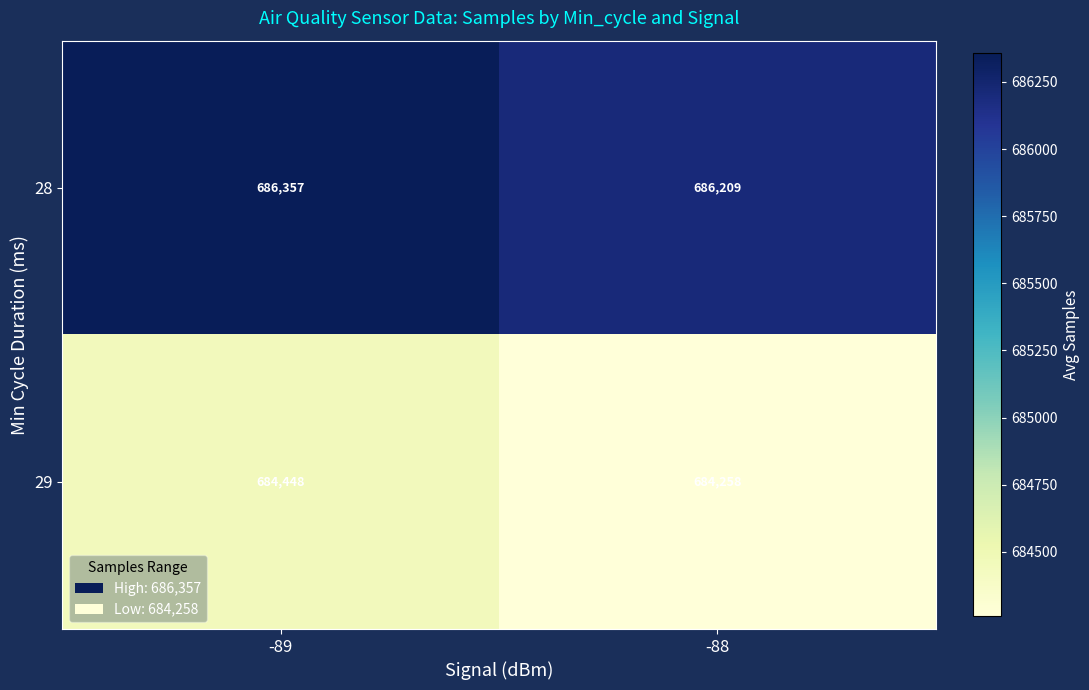

What is the total value across all series at -89?

1370805